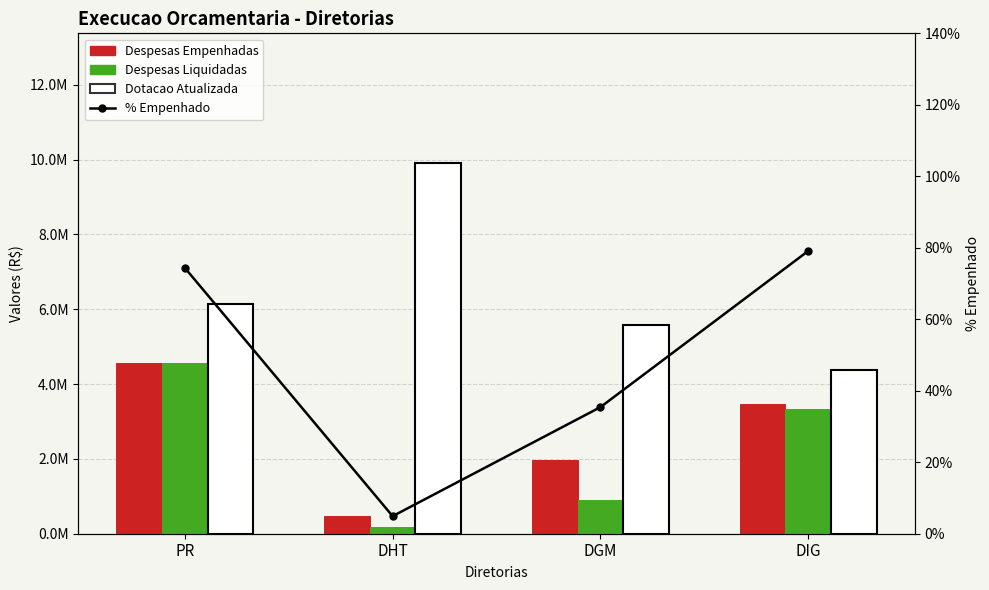

Rank the series at DIG from highest to lowest value.

DOTACAO ATUALIZADA, DESPESAS EMPENHADAS, DESPESAS LIQUIDADAS, % Empenhado